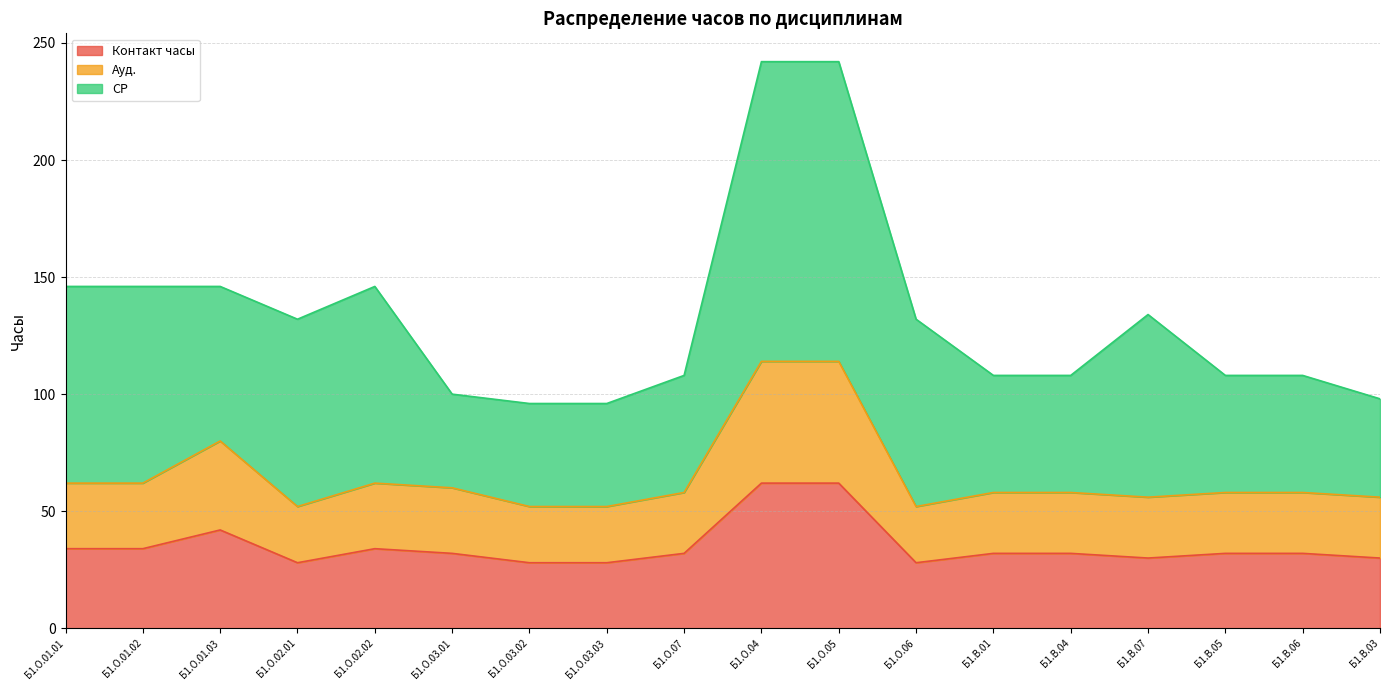

What is the value of the Контакт часы point at the 15th from the left?

30